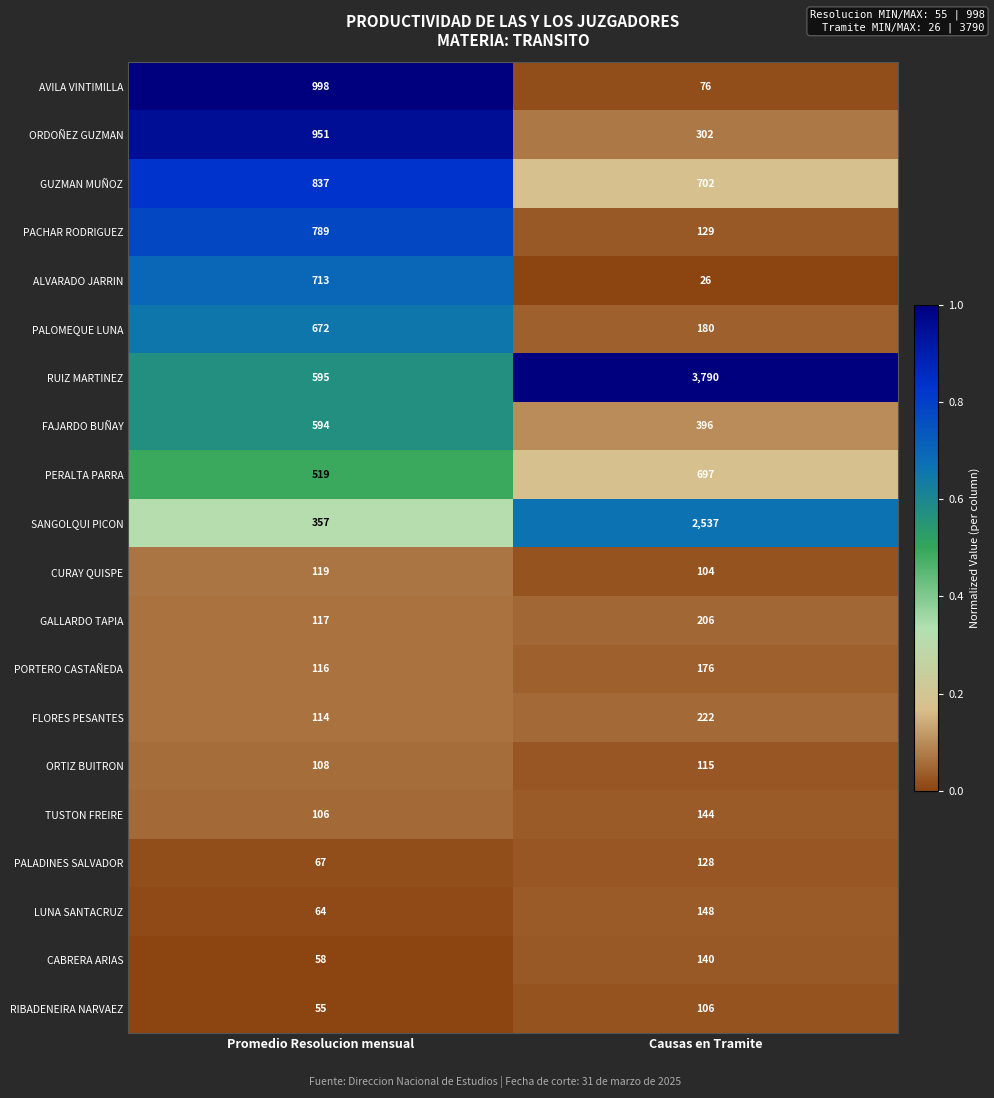

At which category does the chart reach its peak across all series?

Causas en Tramite